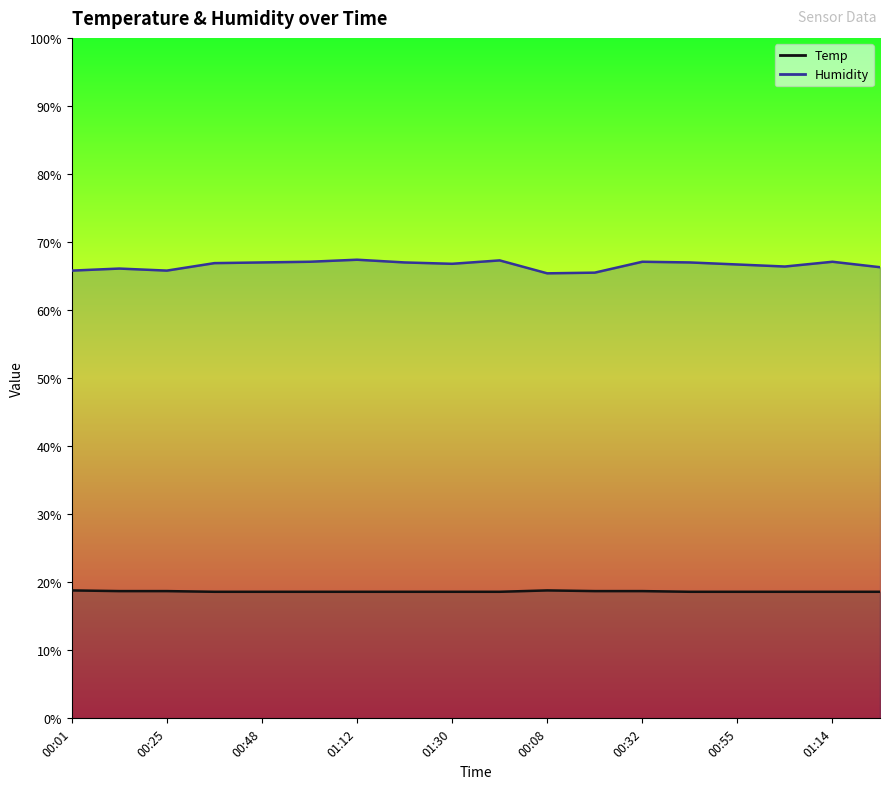

What is the minimum value shown in the chart?

18.6